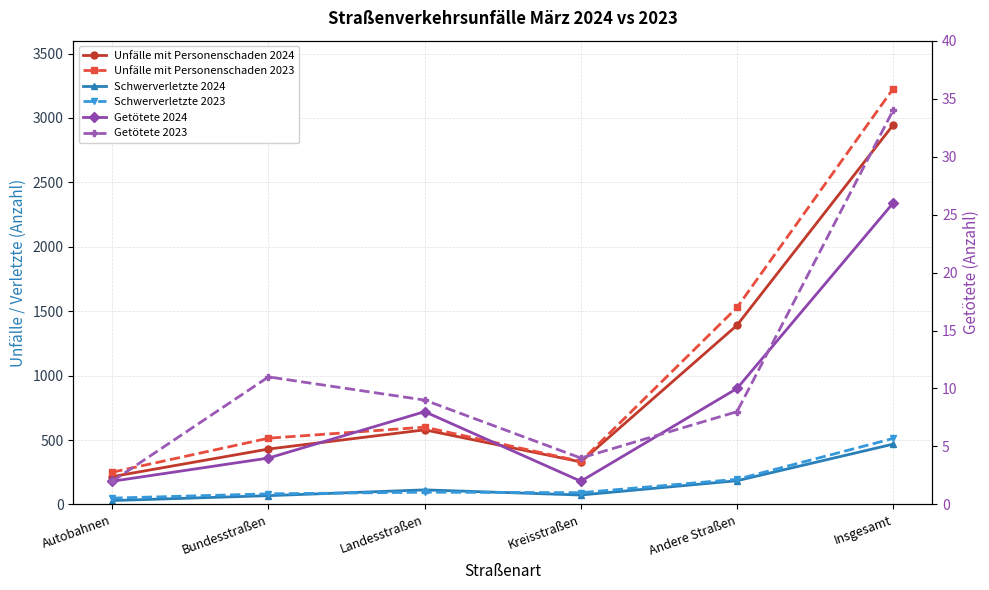

What is the difference between the maximum and second lowest values in the Schwerverletzte 2024 series?

400